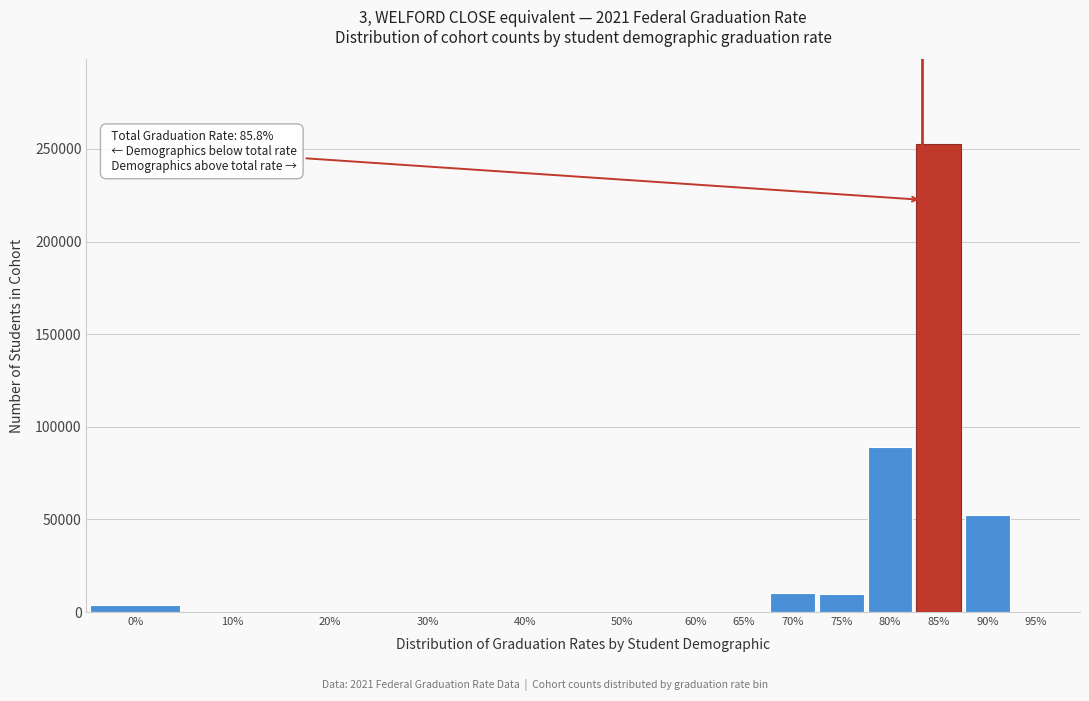

What is the greatest value displayed?

252906